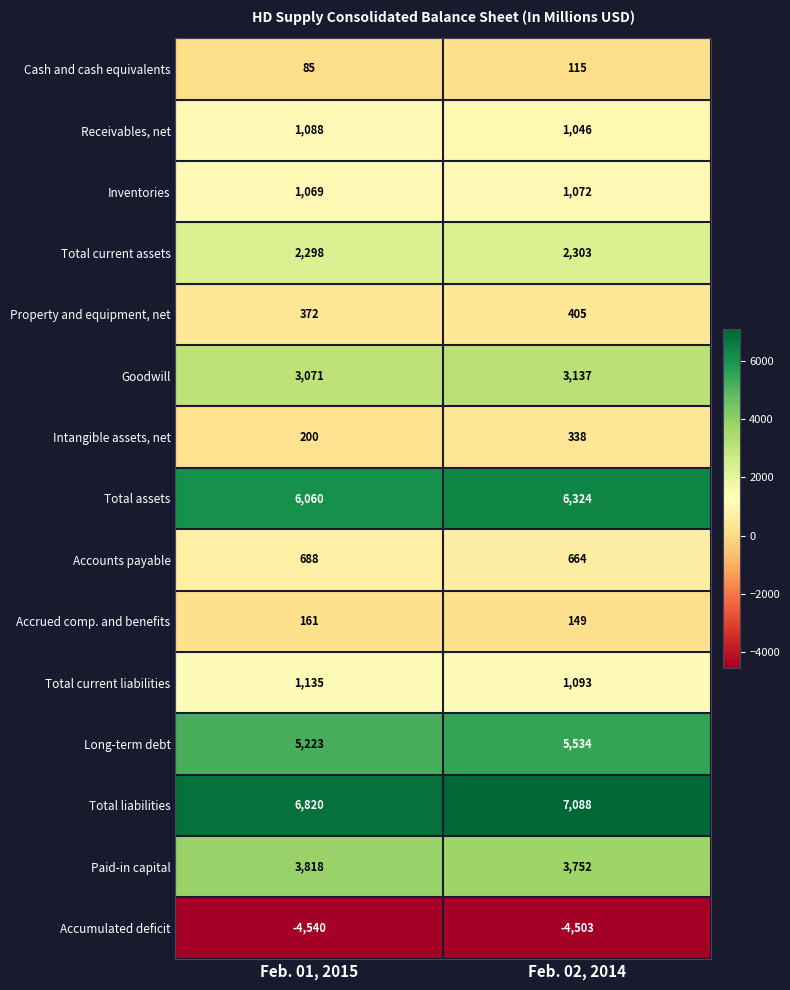

Which series has the largest range (max minus min)?

Long-term debt